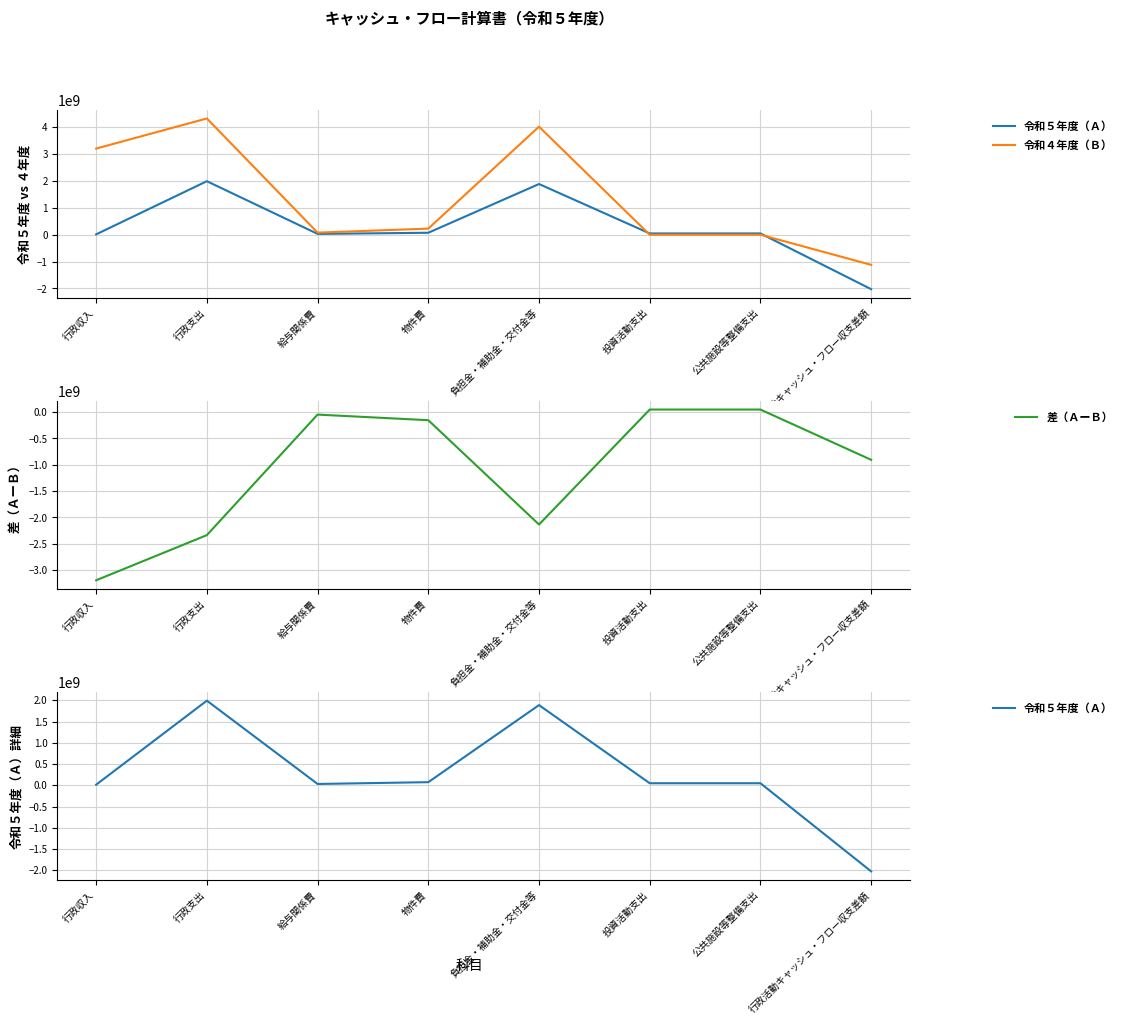

What is the total value across all series at 行政活動キャッシュ・フロー収支差額?

-4053670744